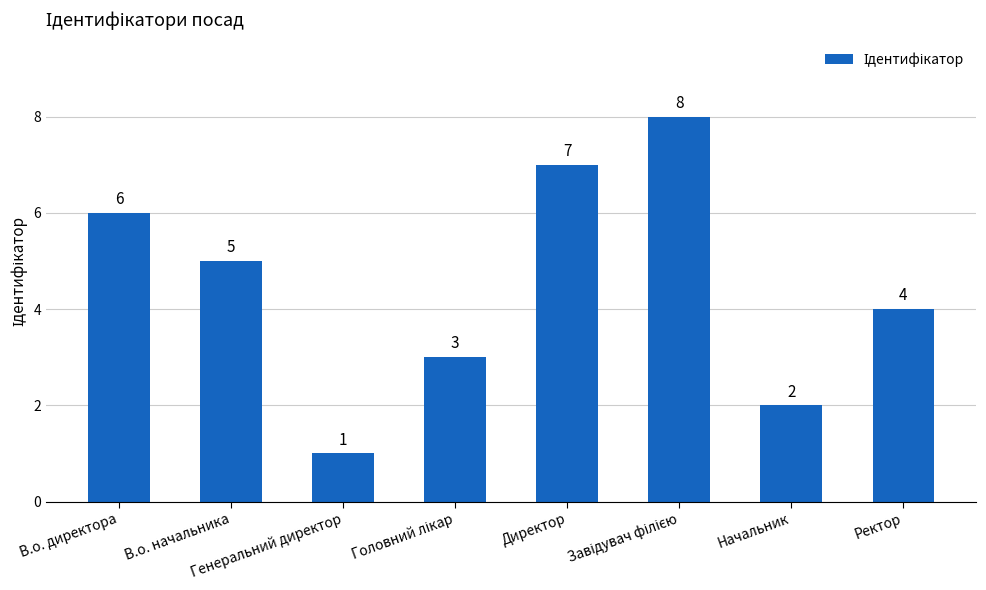

What is the sum of all values?

36